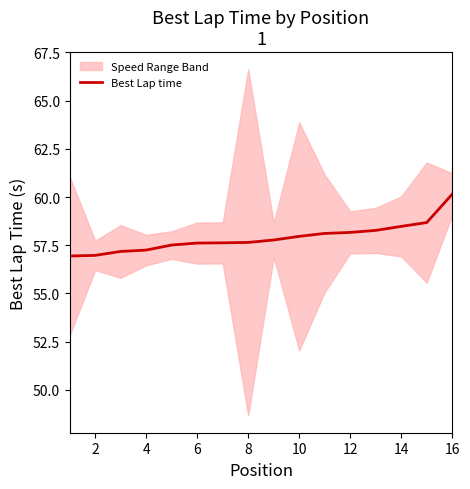

How many data points does each series have?

16